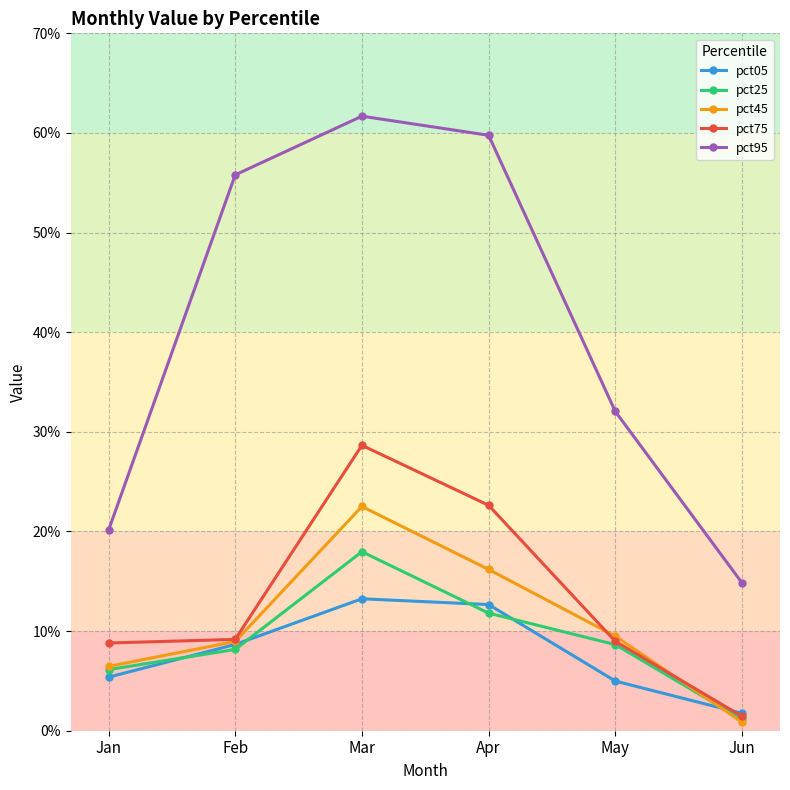

Which has a higher value, Feb or Jan?

Feb